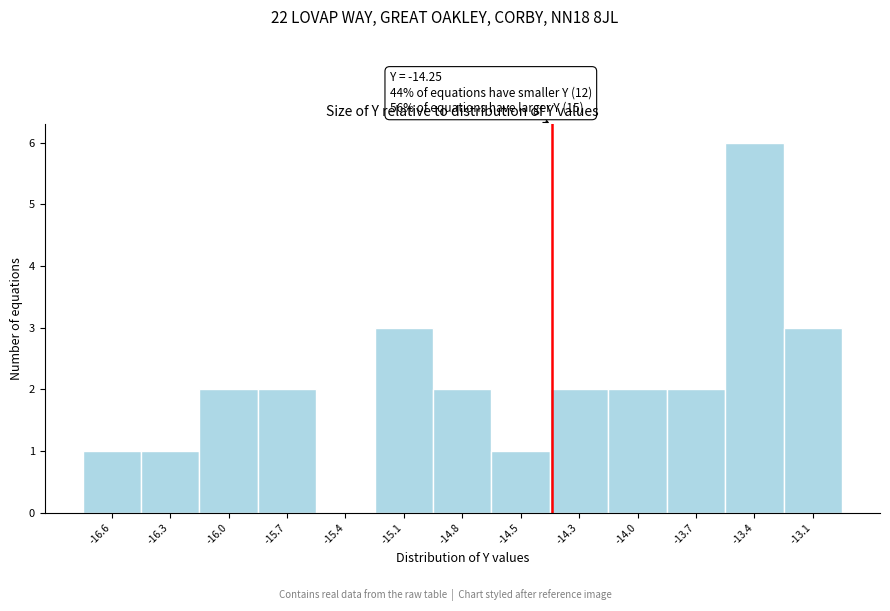

Reading left to right, list all the values displayed in this chart.

-16.6=1	-16.3=1	-16.0=2	-15.7=2	-15.4=0	-15.1=3	-14.8=2	-14.5=1	-14.3=2	-14.0=2	-13.7=2	-13.4=6	-13.1=3